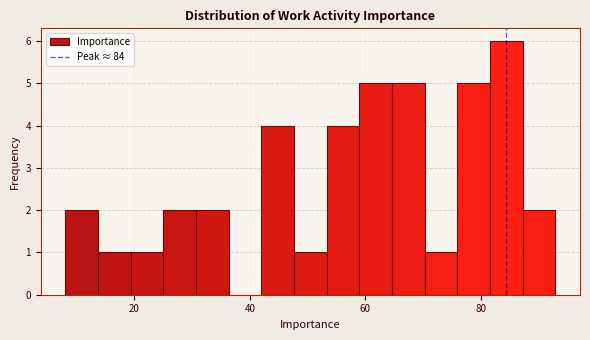

Read against the x-axis, roughly where is the centre of the tallest bar?

84